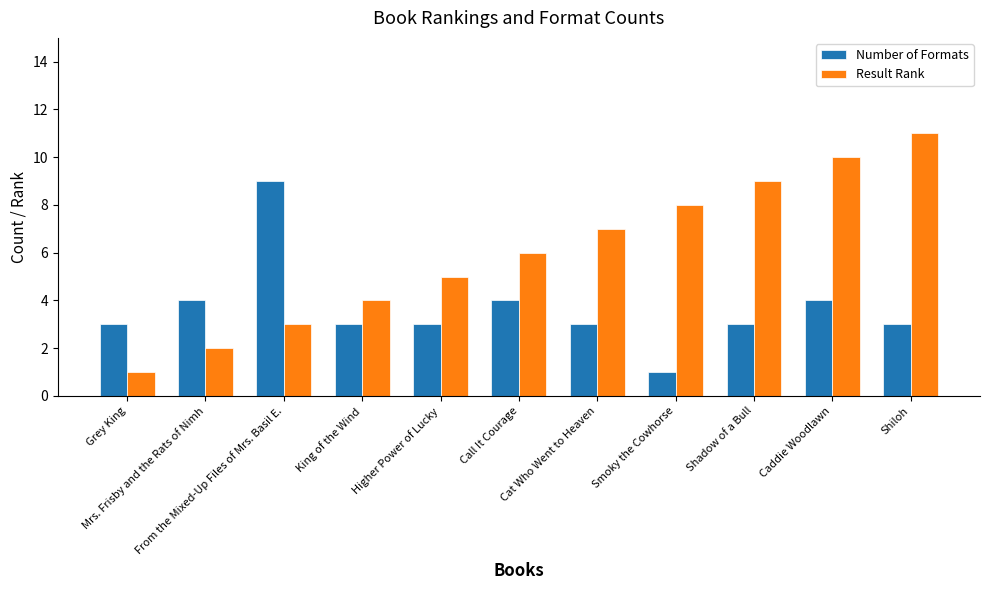

What is the maximum value shown in the chart?

11